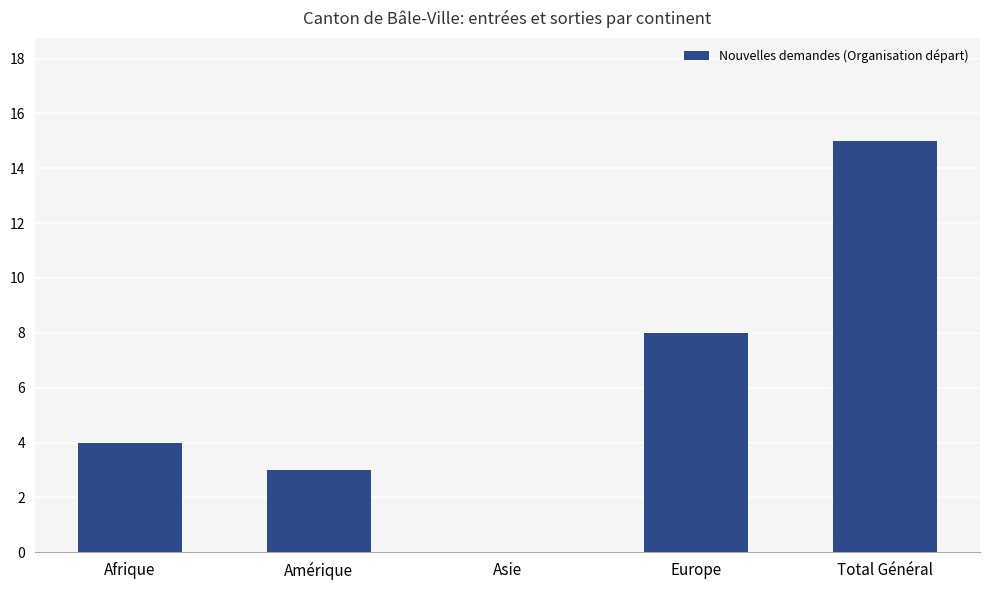

At which category does the chart reach its peak across all series?

Total Général